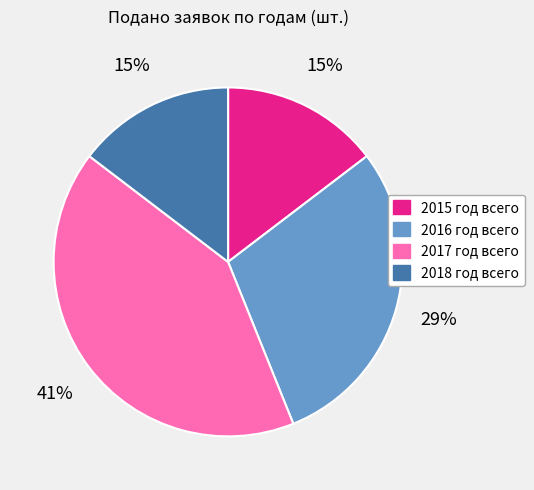

To the nearest percent, what portion does 2018 год всего represent?

15%